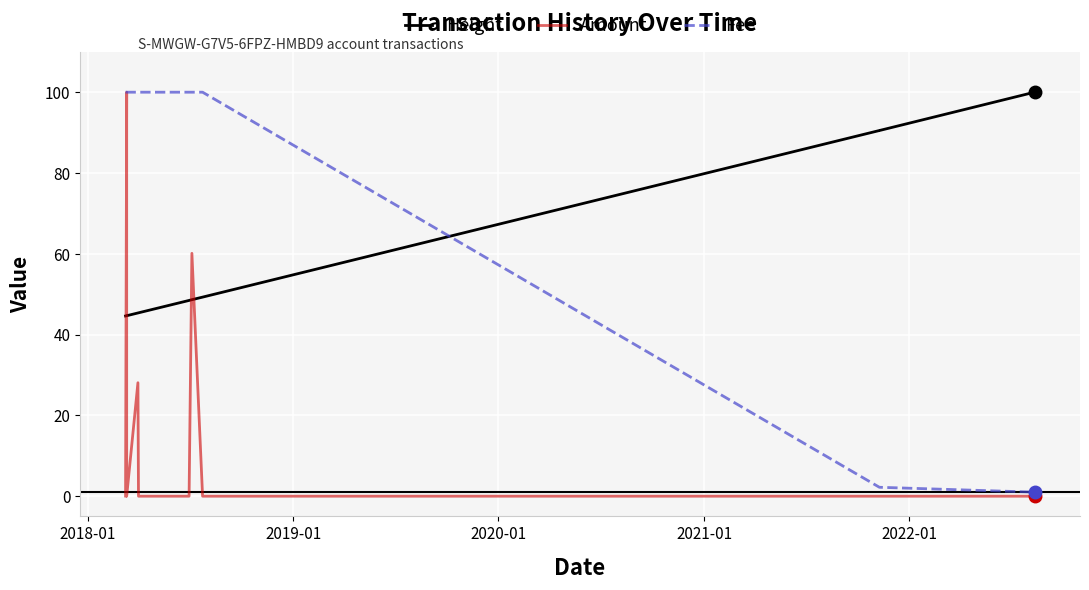

True or false: Amount has a value of 0.0 at 2019-01.

True